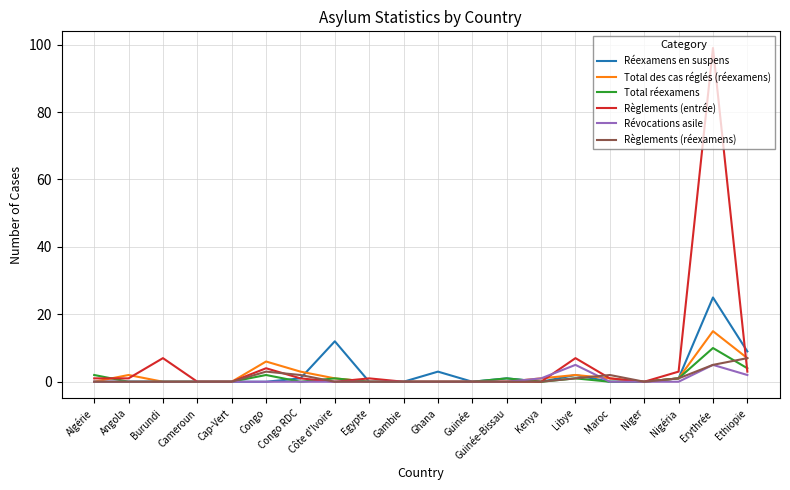

The value of Règlements (entrée) at Kenya is 0. True or false?

True